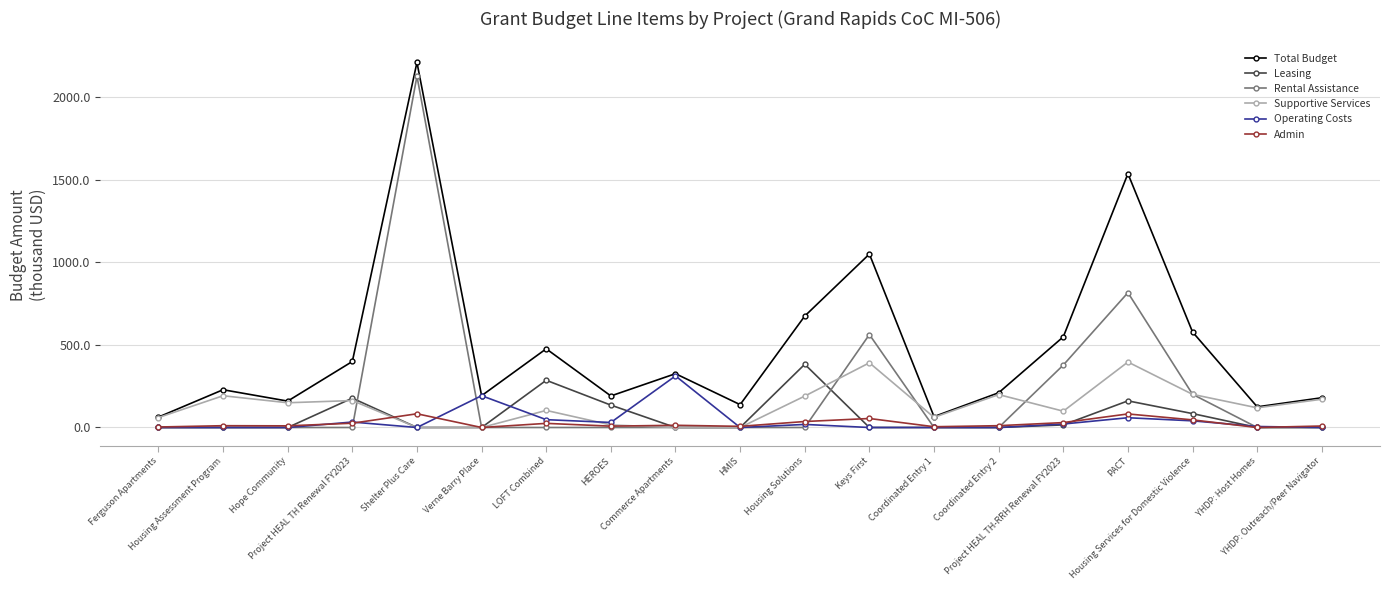

What is the maximum value for Leasing?

382.4